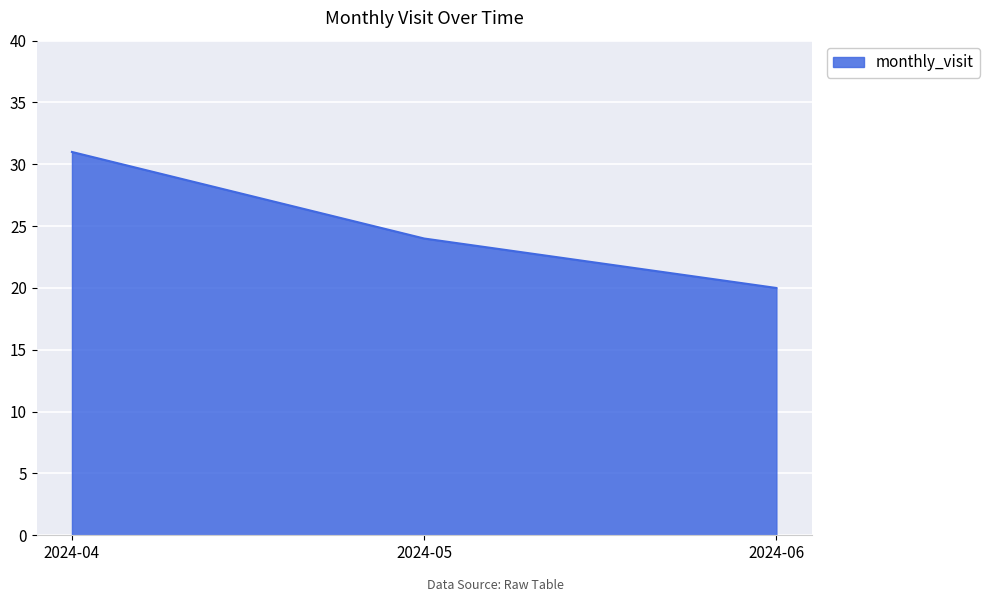

At which label is the value closest to 25?

2024-05